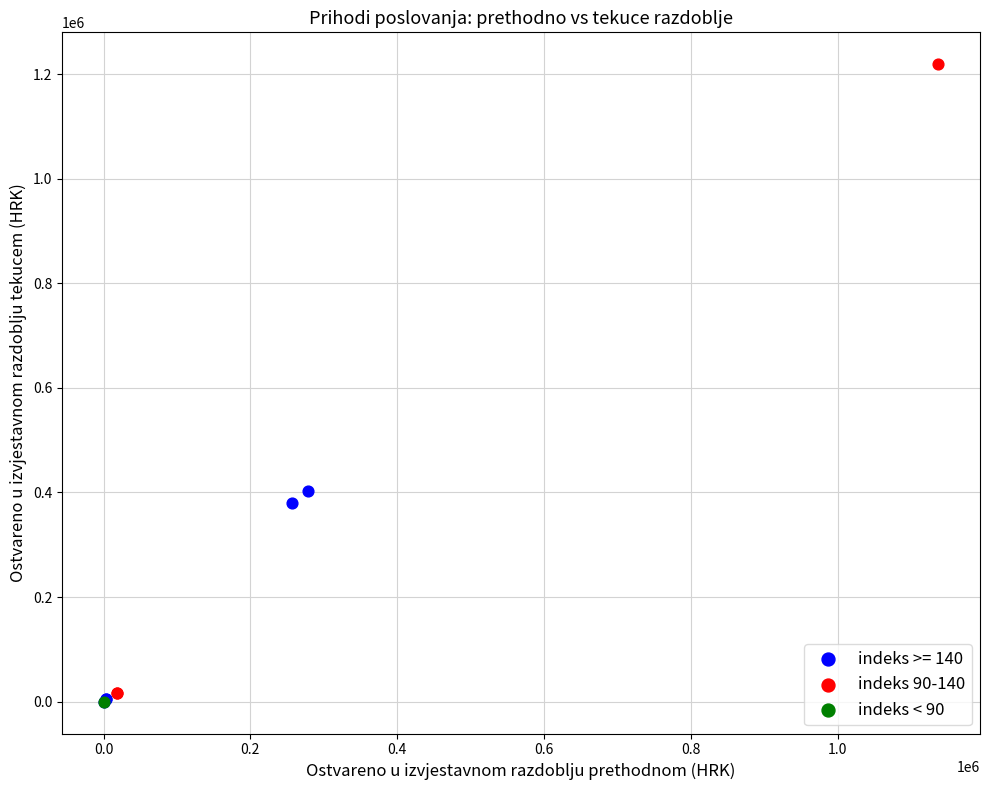

What are all the series names shown in the legend?

indeks >= 140, indeks 90-140, indeks < 90